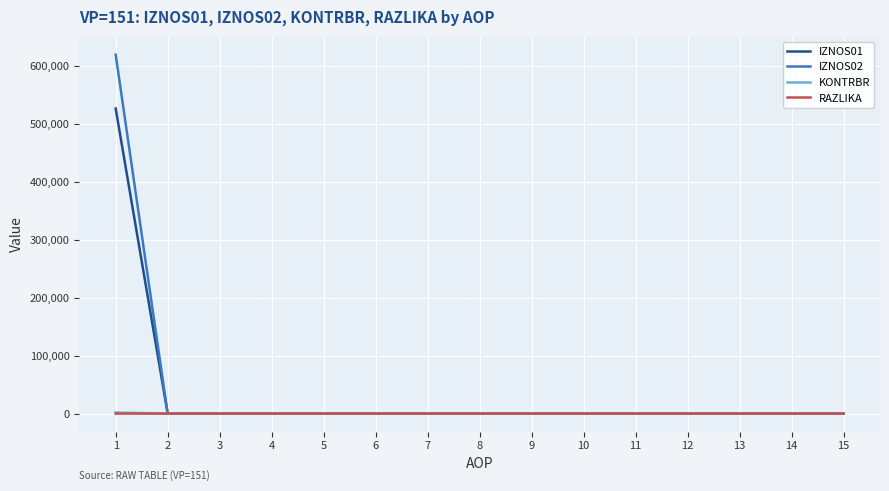

At how many categories does at least one series exceed 155591?

1